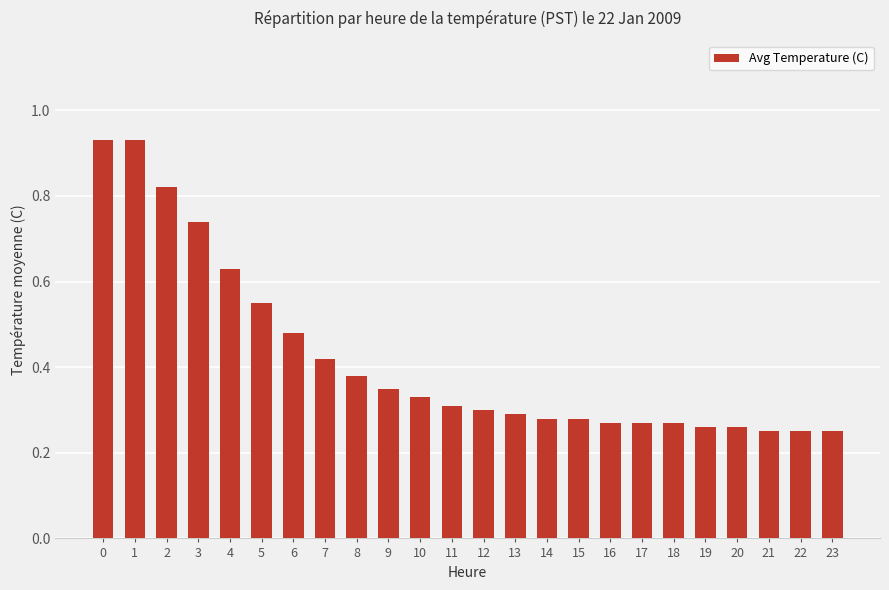

How many values are between 0 and 1?

24